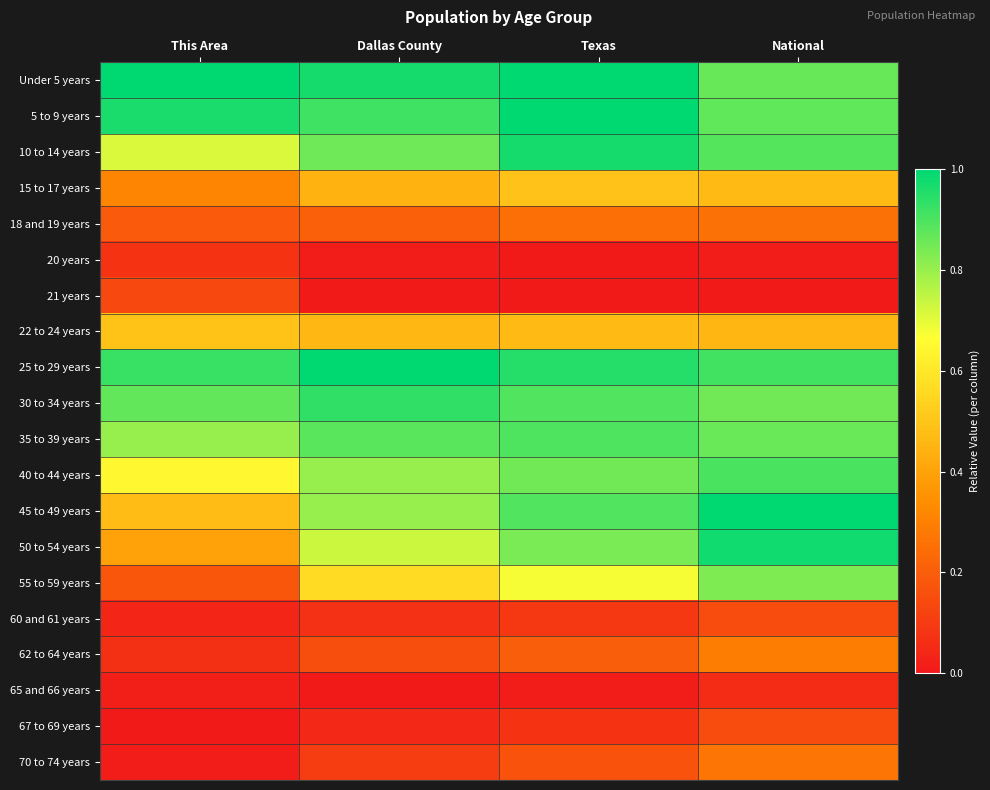

Which series has the widest spread of values?

55 to 59 years